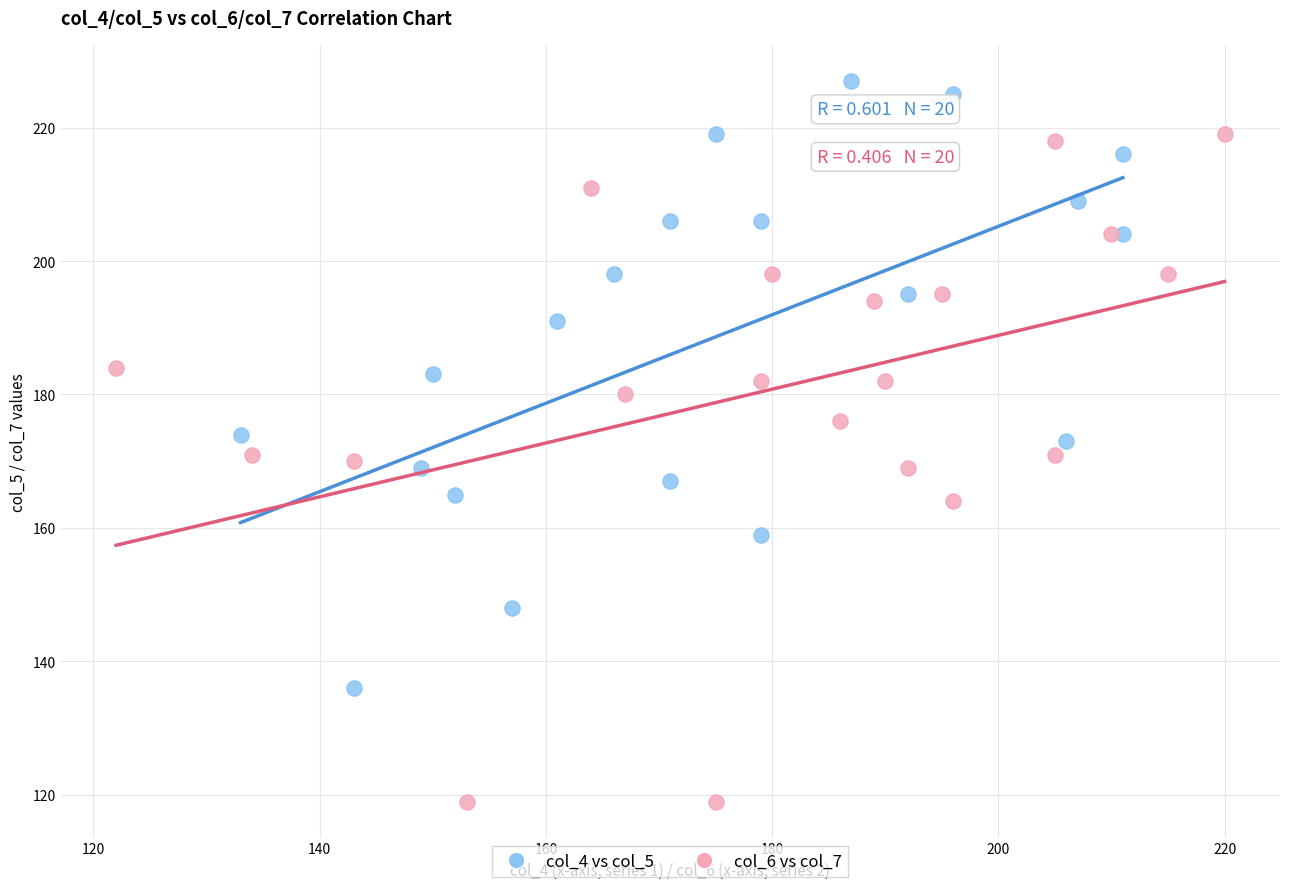

What are all the series names shown in the legend?

col_4 vs col_5, col_6 vs col_7